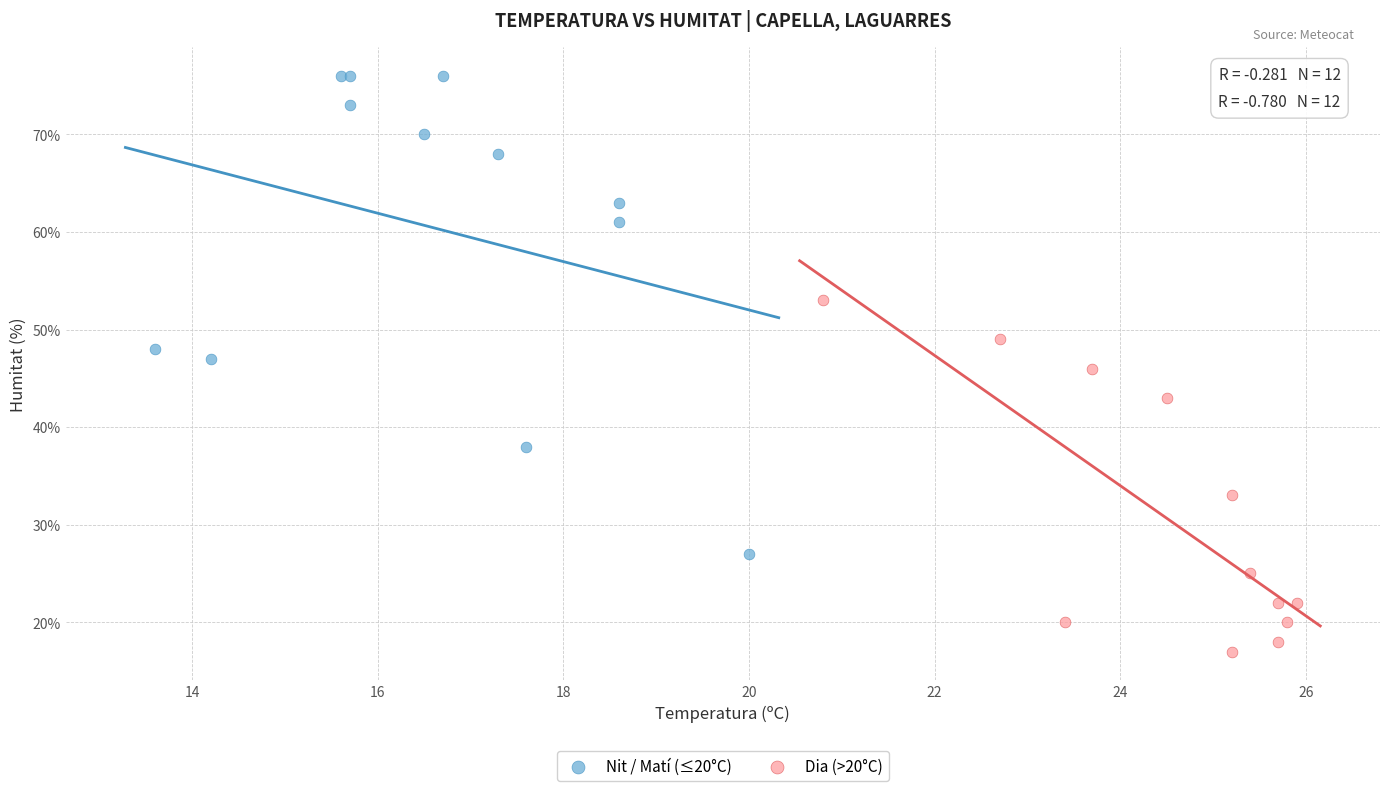

Which series reaches the minimum Y coordinate?

Dia (>20°C)